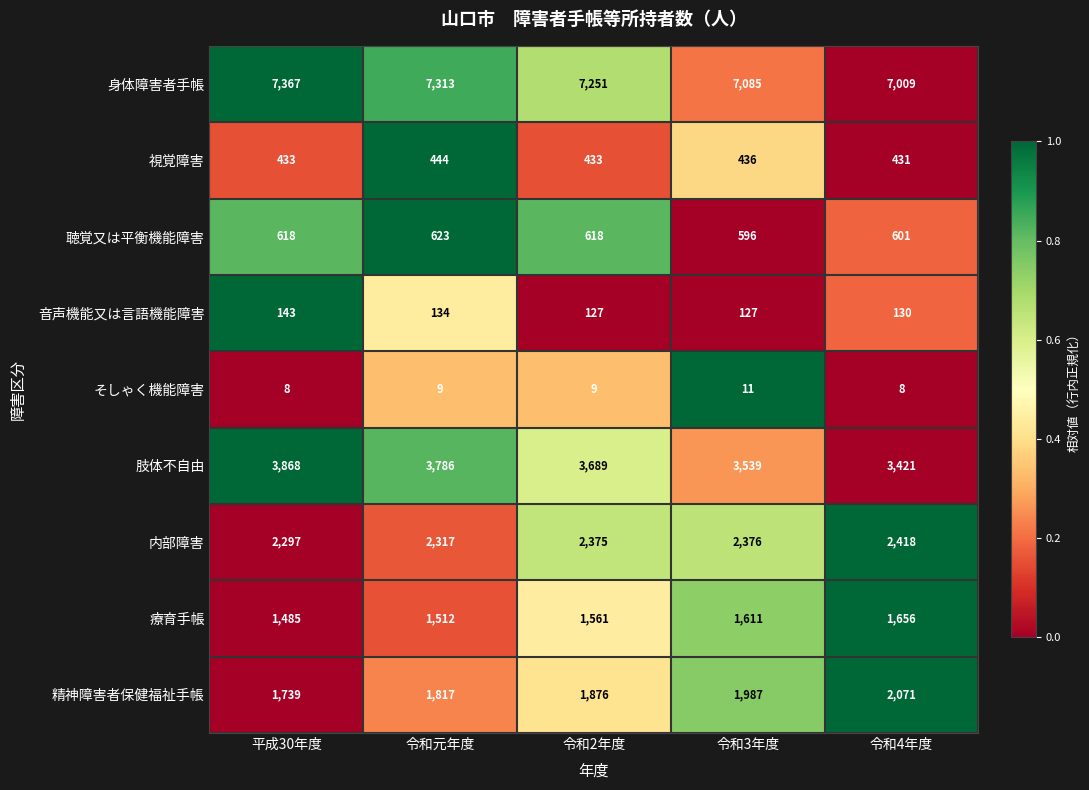

Which series has the widest spread of values?

肢体不自由